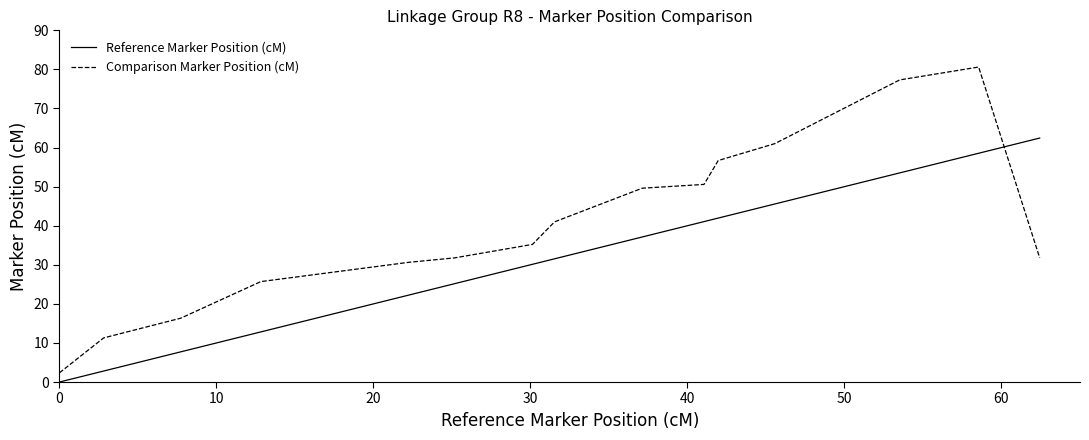

List the series in order of their overall mean, lowest first.

Reference Marker Position (cM), Comparison Marker Position (cM)